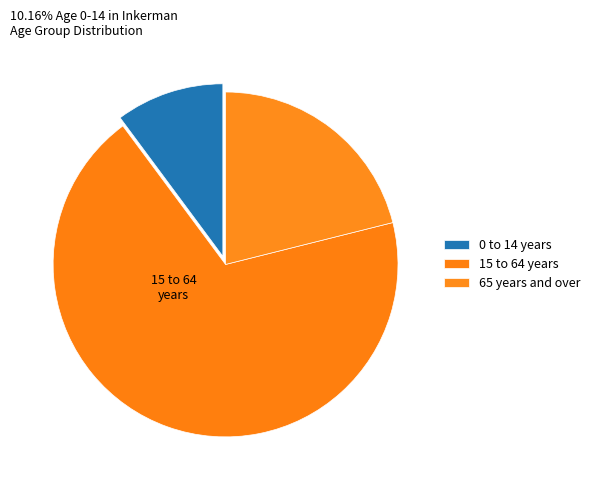

Combined, do 15 to 64 years and 65 years and over account for over 50%?

Yes